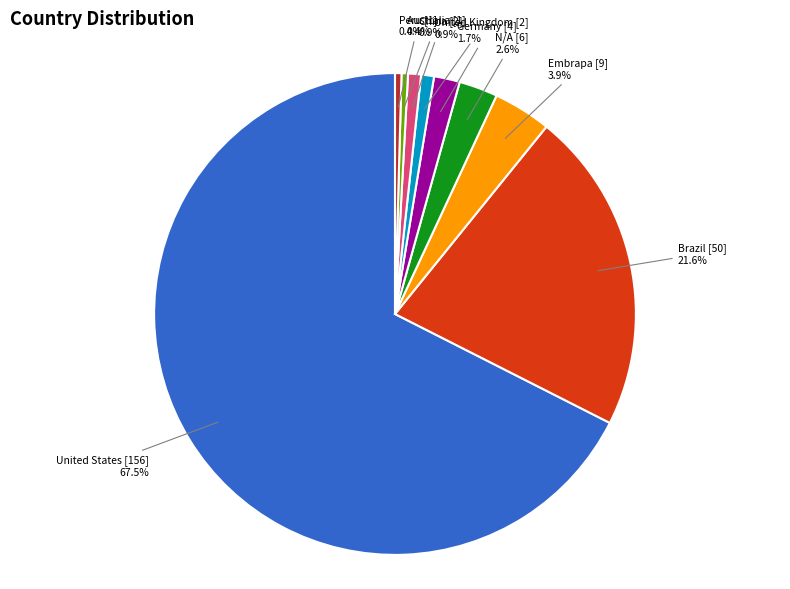

Which category has the biggest portion of the pie?

United States